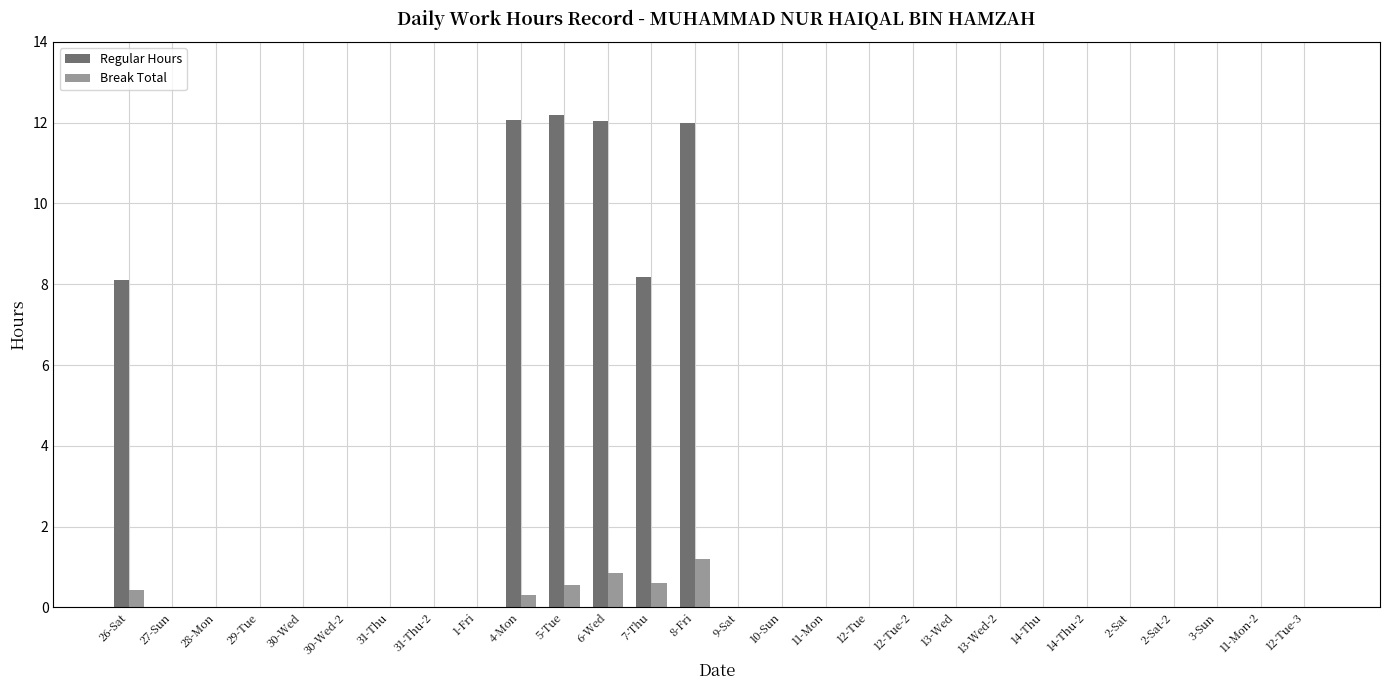

Which series has the largest total across all categories?

Regular Hours